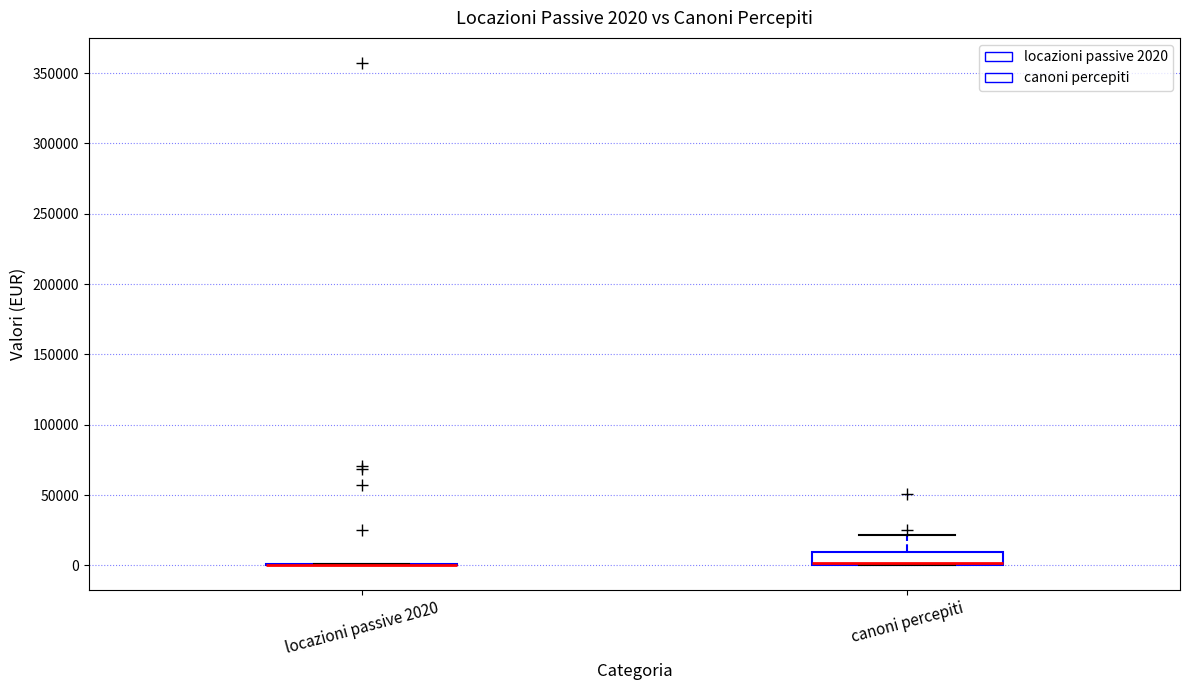

Comparing the boxes themselves (not the whiskers), which one is the tallest?

canoni percepiti